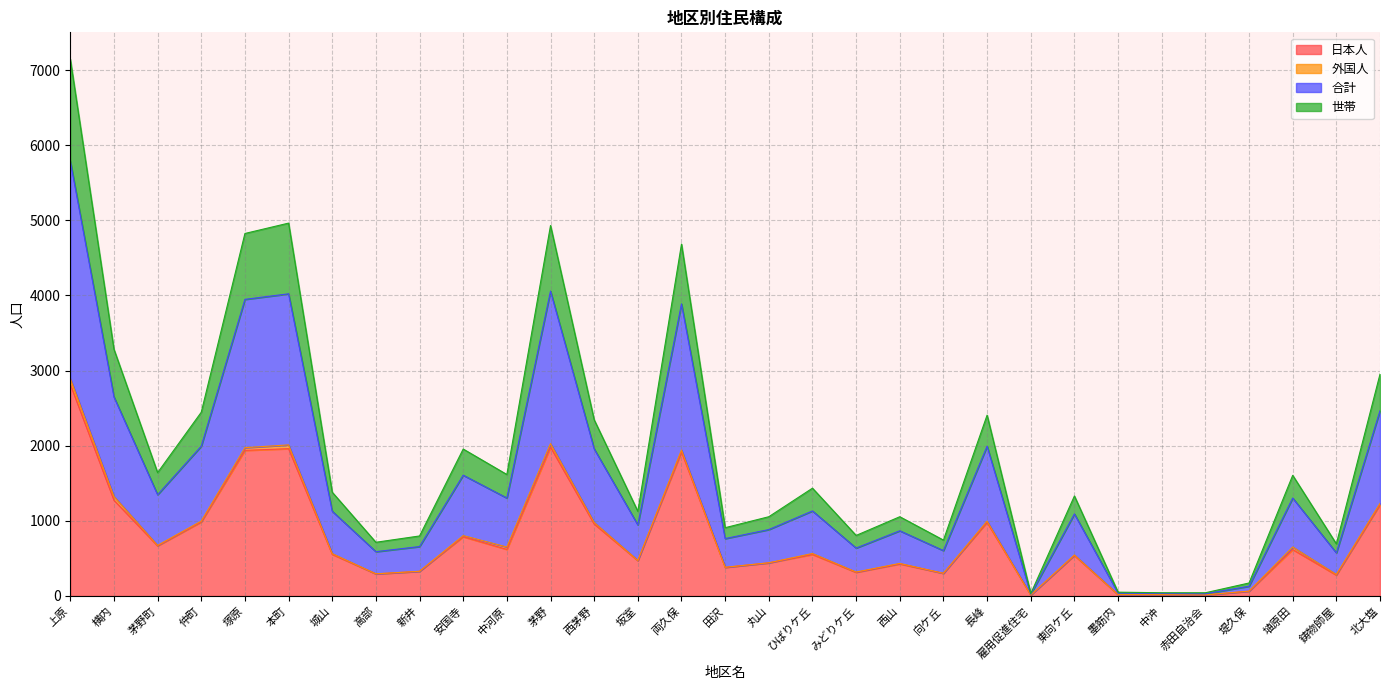

What is the label of the 4th point from the right?

堤久保